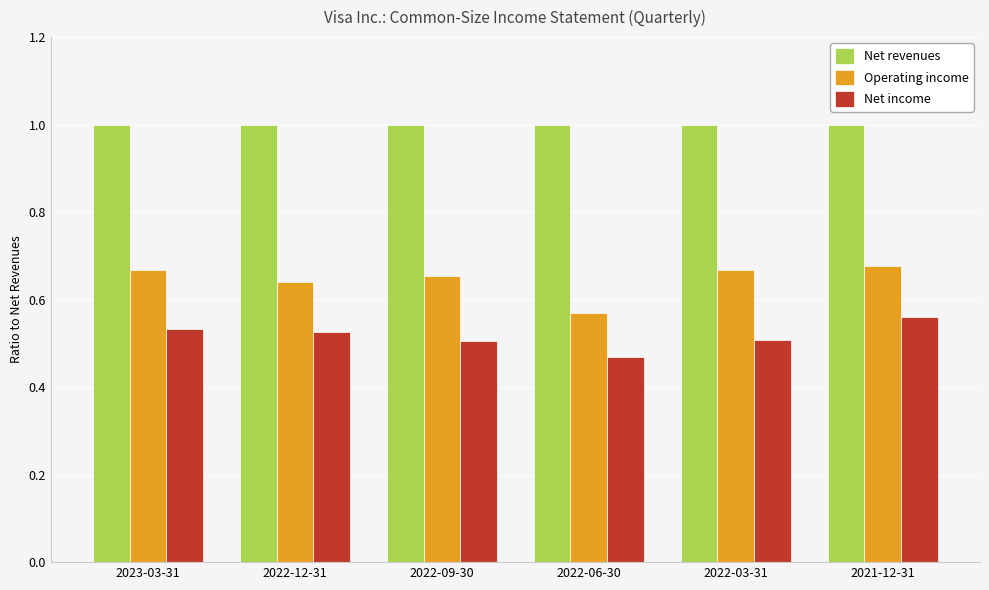

How many bars are there in each group?

3